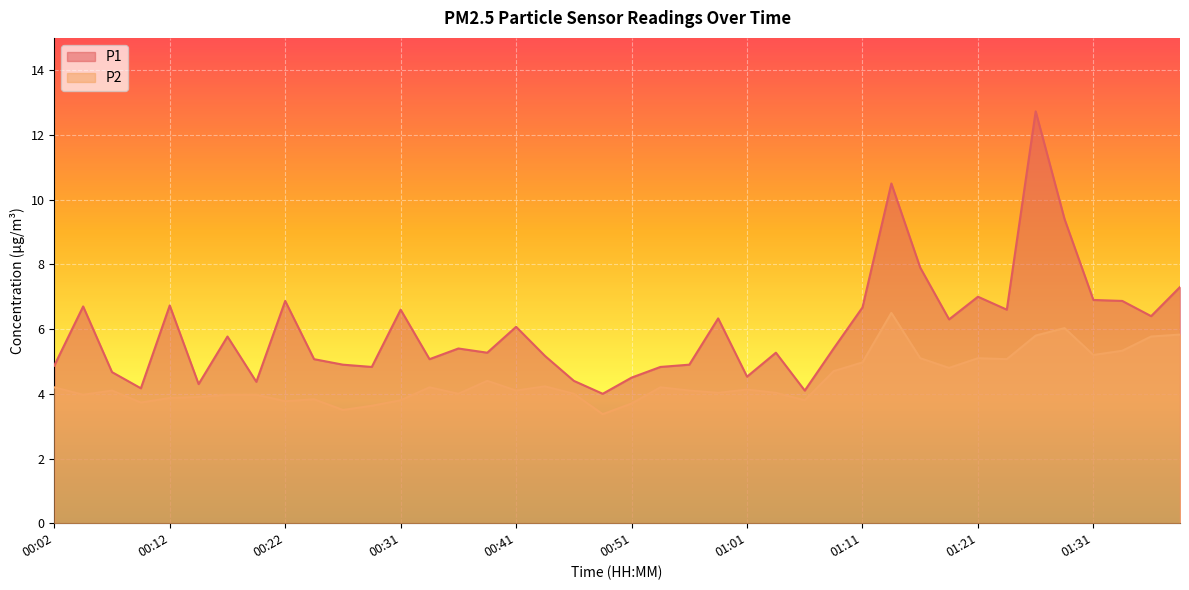

List the labels in order of P2 value, largest first.

01:14, 01:28, 01:38, 01:26, 01:36, 01:33, 01:31, 01:16, 01:21, 01:24, 01:11, 01:19, 01:09, 00:39, 00:44, 00:02, 00:34, 00:54, 01:01, 00:07, 00:41, 00:56, 00:59, 01:04, 00:36, 00:46, 00:04, 00:17, 00:19, 00:14, 00:12, 00:24, 00:31, 01:06, 00:22, 00:09, 00:51, 00:29, 00:26, 00:49